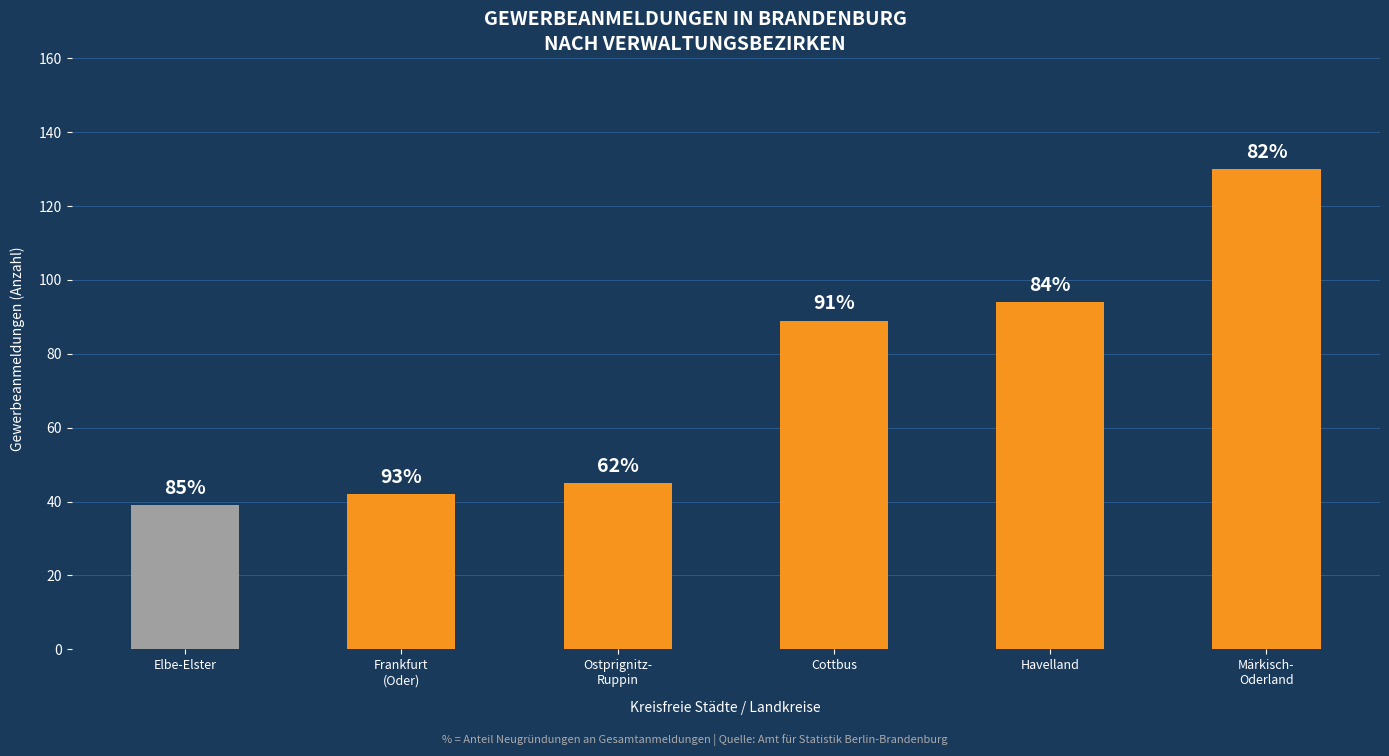

What is the change in value from Havelland to Märkisch-
Oderland?

+36